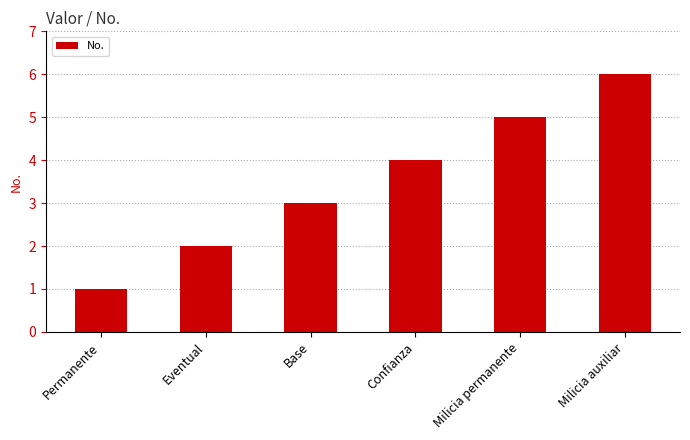

List the labels in order of value, smallest first.

Permanente, Eventual, Base, Confianza, Milicia permanente, Milicia auxiliar